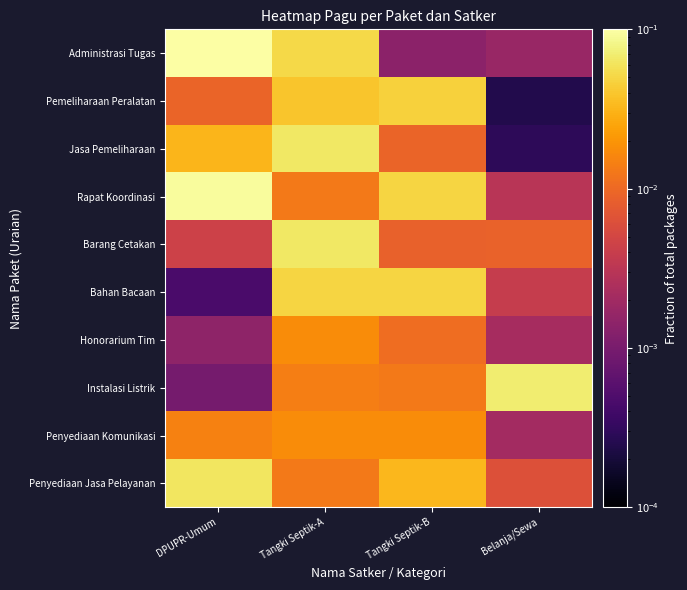

What is the difference between the highest and lowest values at DPUPR-Umum?

0.1